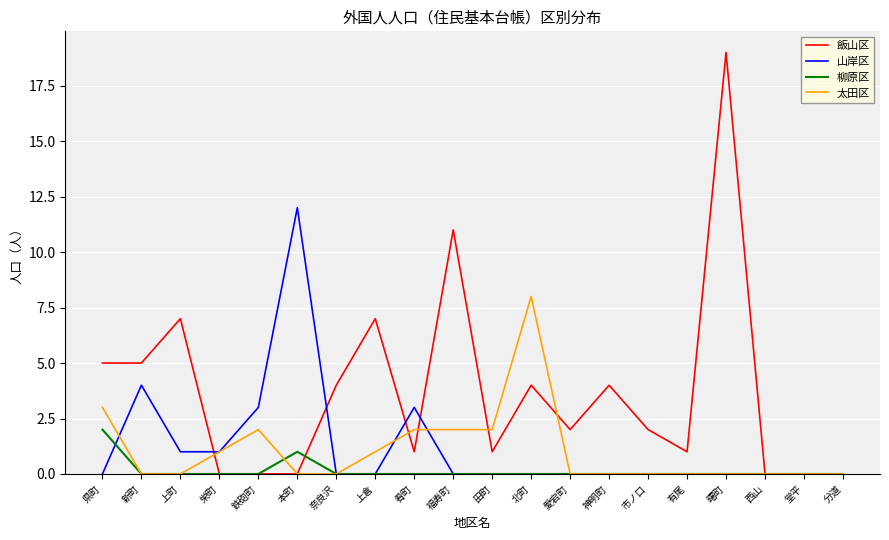

What is the total value across all series at 北町?

12